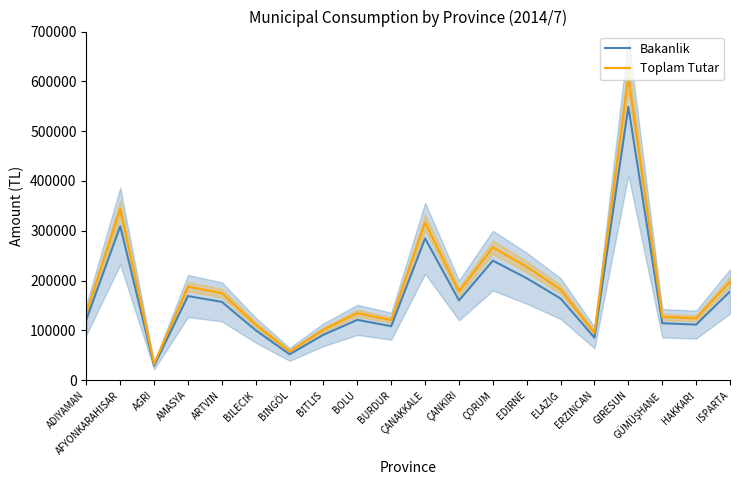

The Toplam Tutar series shows 201577.9 at BOLU. True or false?

False